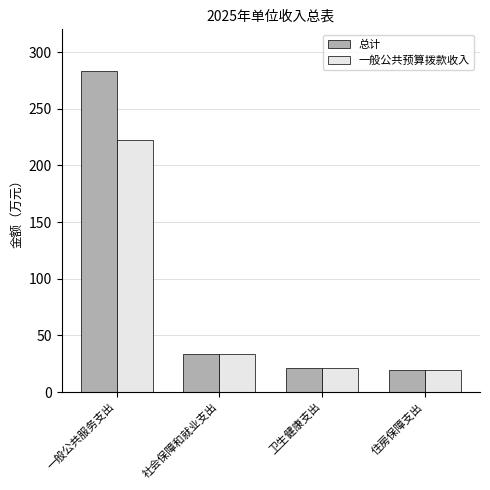

At how many categories does at least one series exceed 63?

1